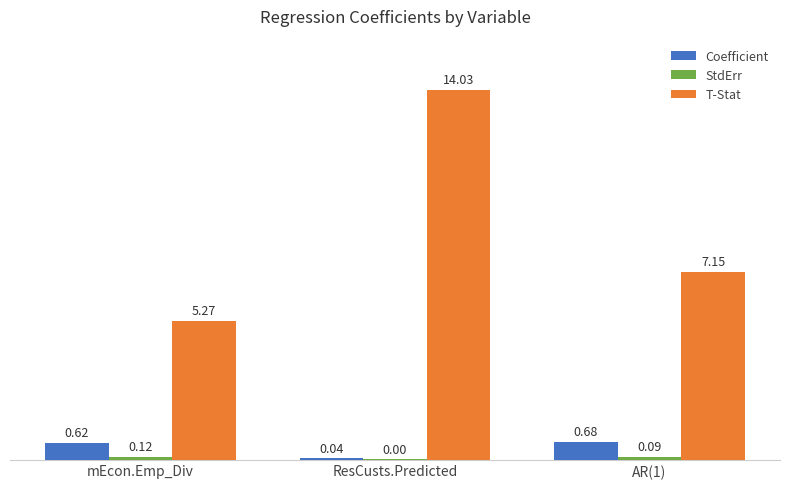

Which category has the highest value in the T-Stat series?

ResCusts.Predicted